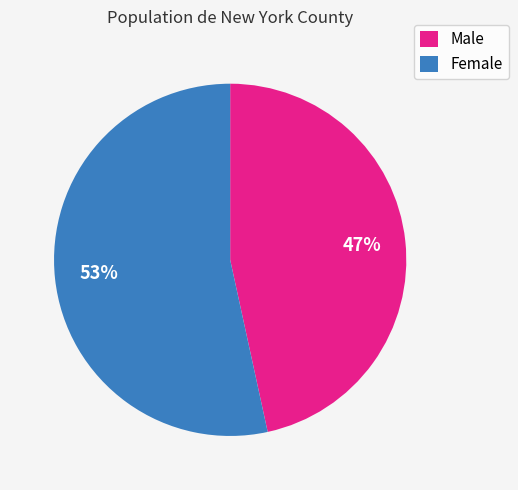

How many slices are in this pie chart?

2